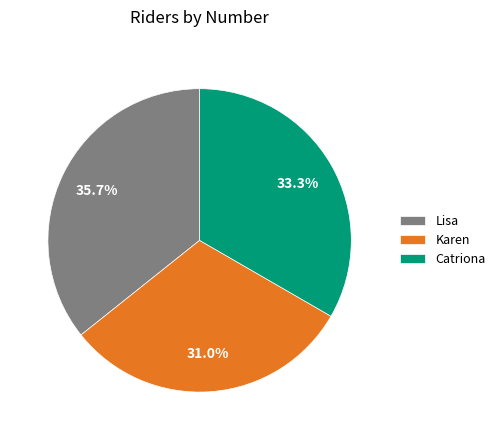

What percentage is the Karen slice, to the nearest percent?

31%